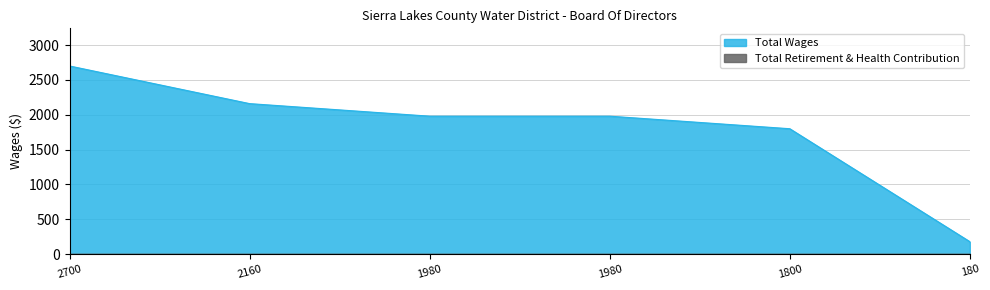

Which has a higher value, 180.0 or 1980.0?

1980.0